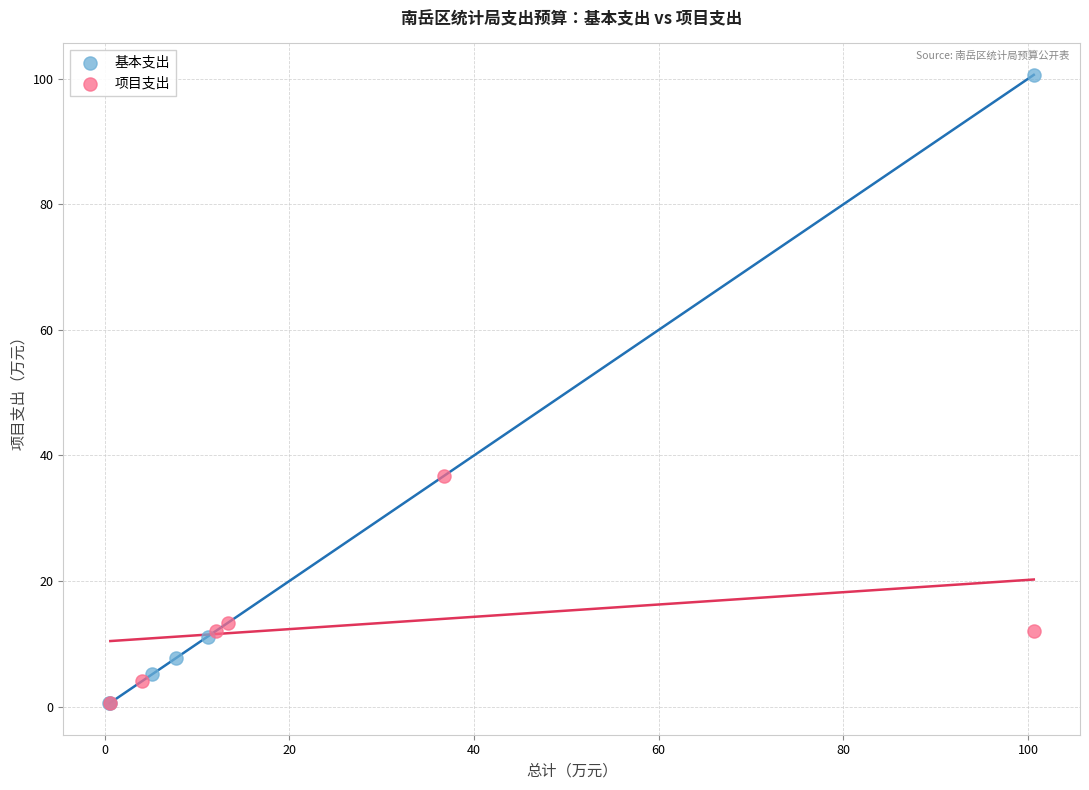

Which series reaches the maximum Y coordinate?

基本支出